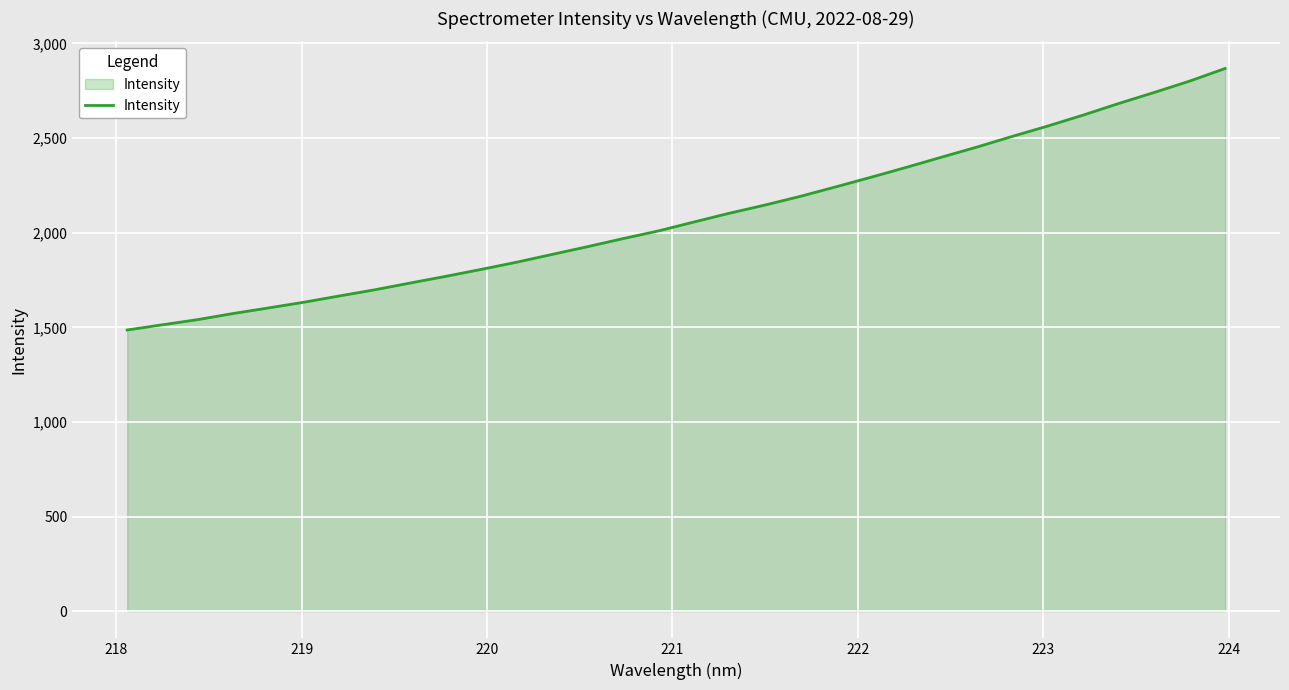

What is the difference between the maximum and minimum values?

1381.5